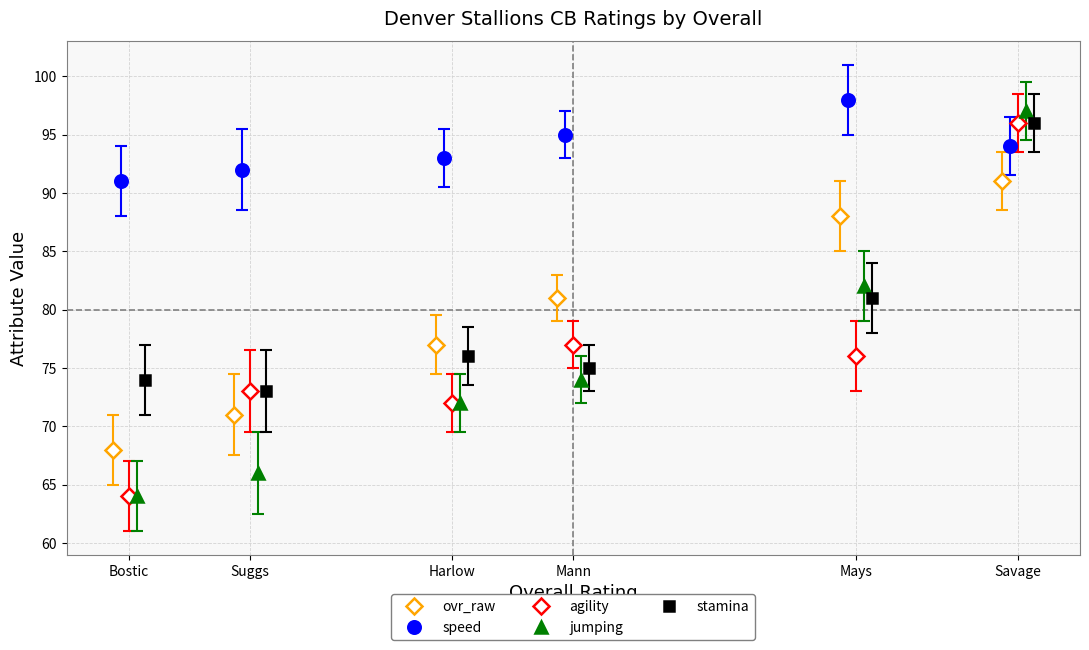

What is the value of the ovr_raw point at the 6th from the left?

91